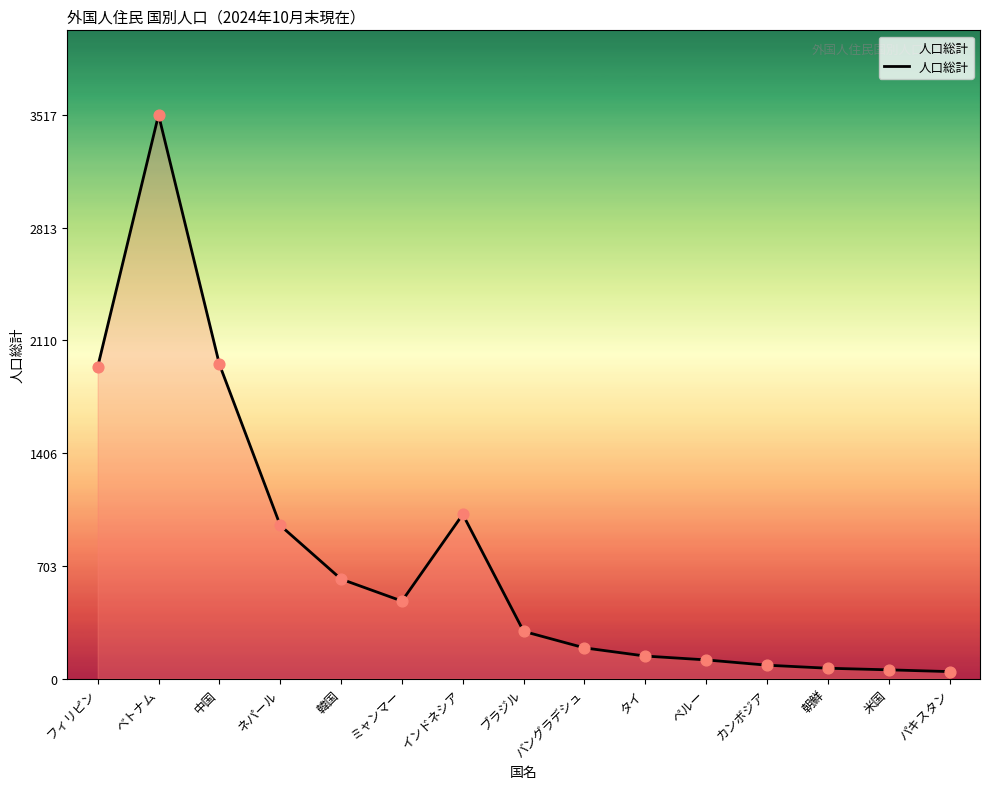

What is the change in value from インドネシア to カンボジア?

-941